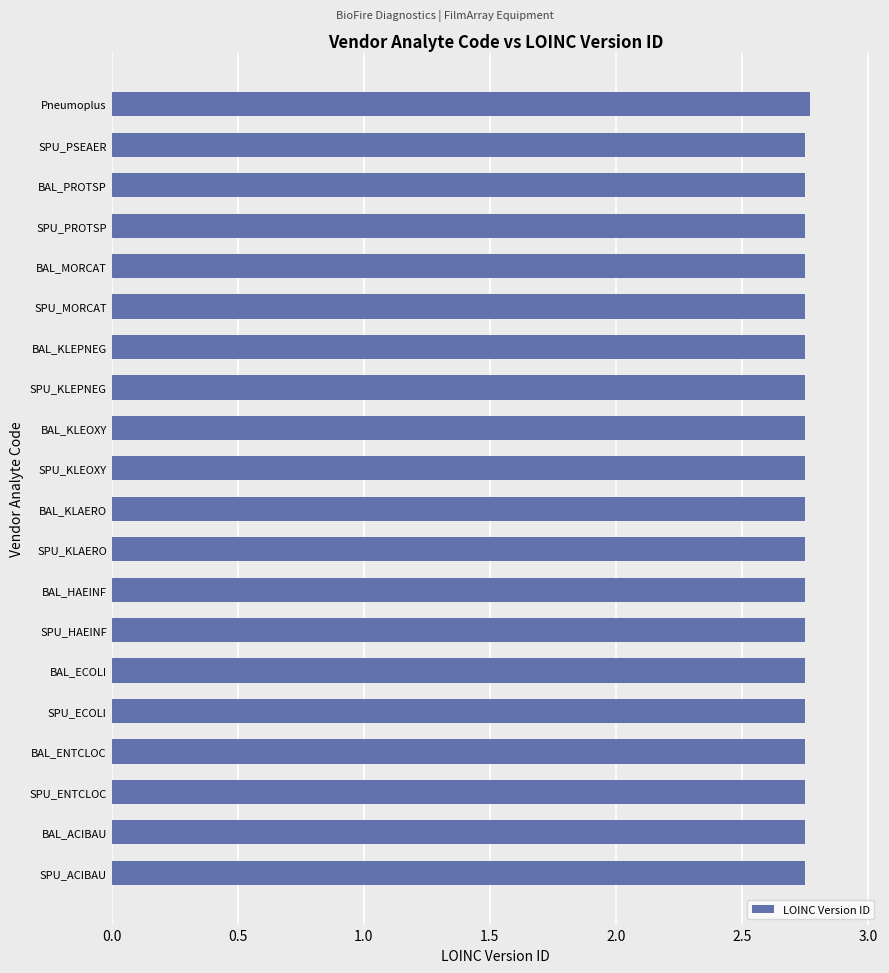

What is the sum of all values?

55.0